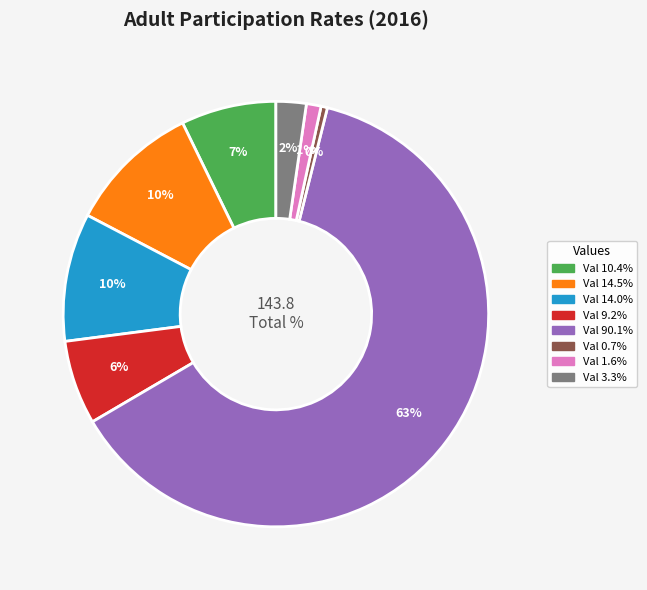

Is there a majority slice in this chart?

Yes